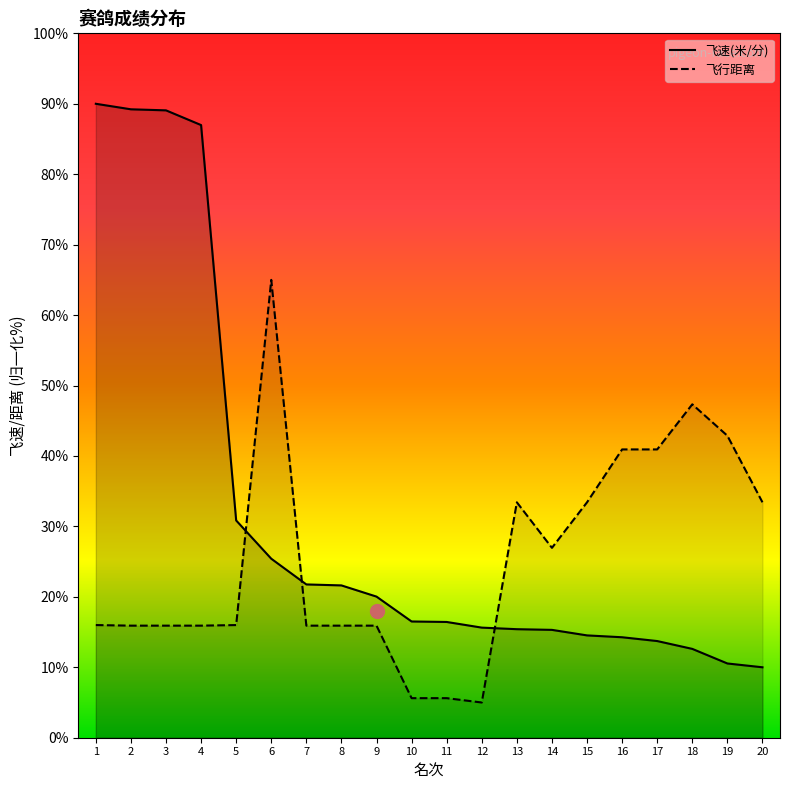

How many times do 飞速(米/分) and 飞行距离 cross each other?

3